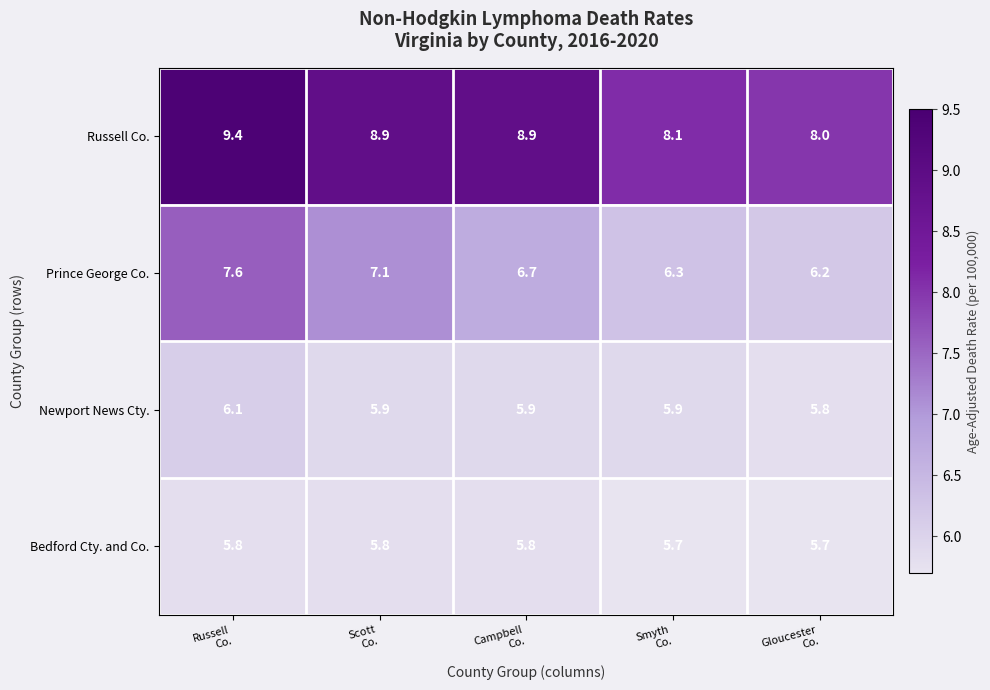

Which series has the largest total across all categories?

Russell Co.